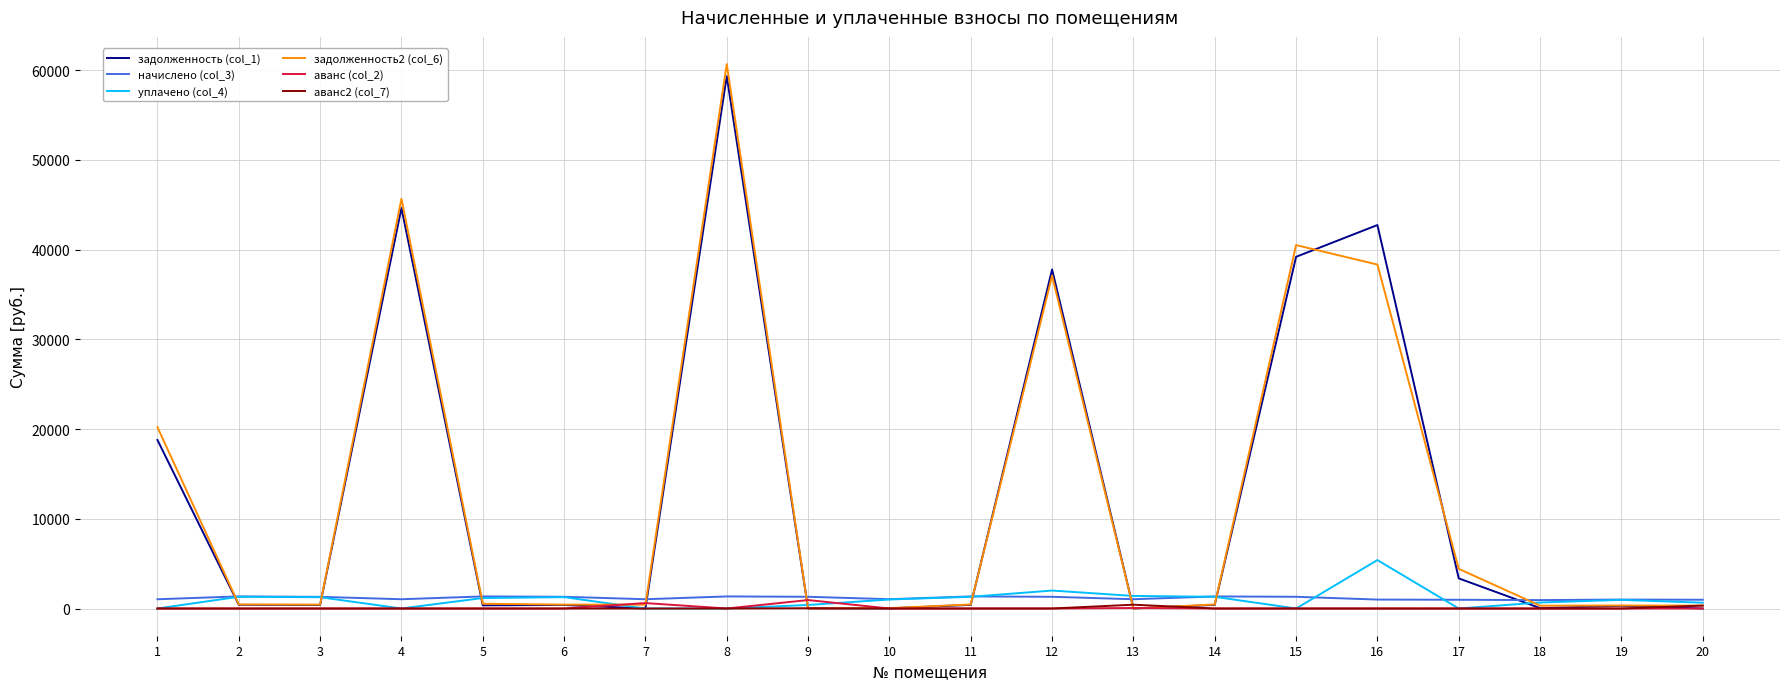

At which label does задолженность (col_1) reach its peak?

8